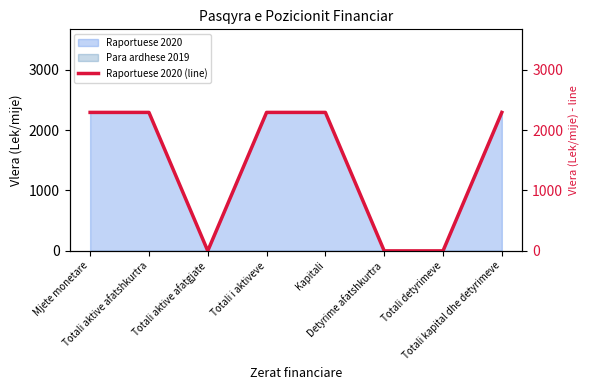

What position from the left is Totali kapital dhe detyrimeve?

8